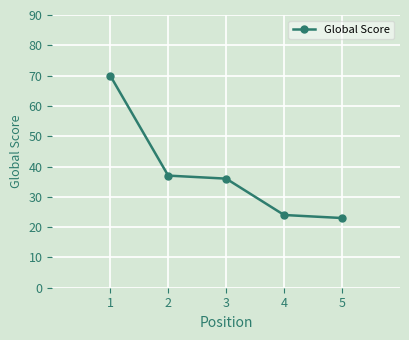

At which category does the chart reach its minimum across all series?

5